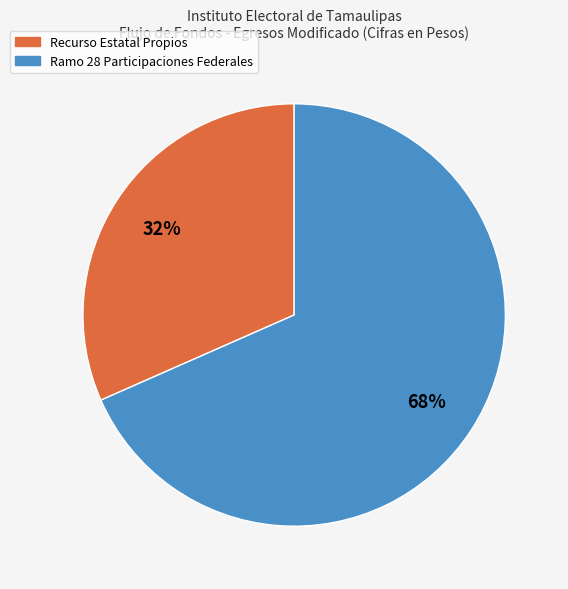

Is it true that Ramo 28 Participaciones Federales is 77% of the pie?

False